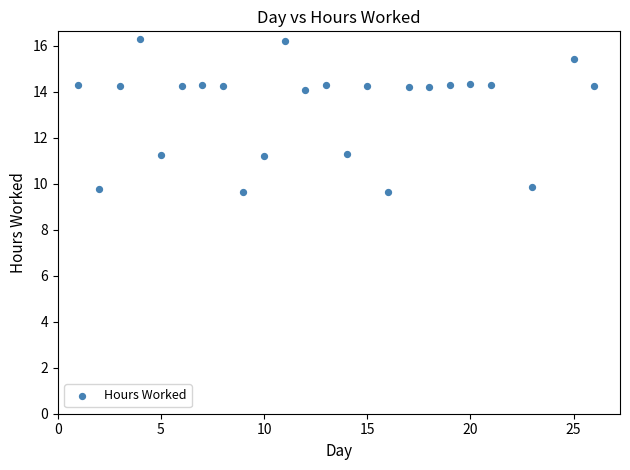

What is the range of X values (max minus min)?

25.0